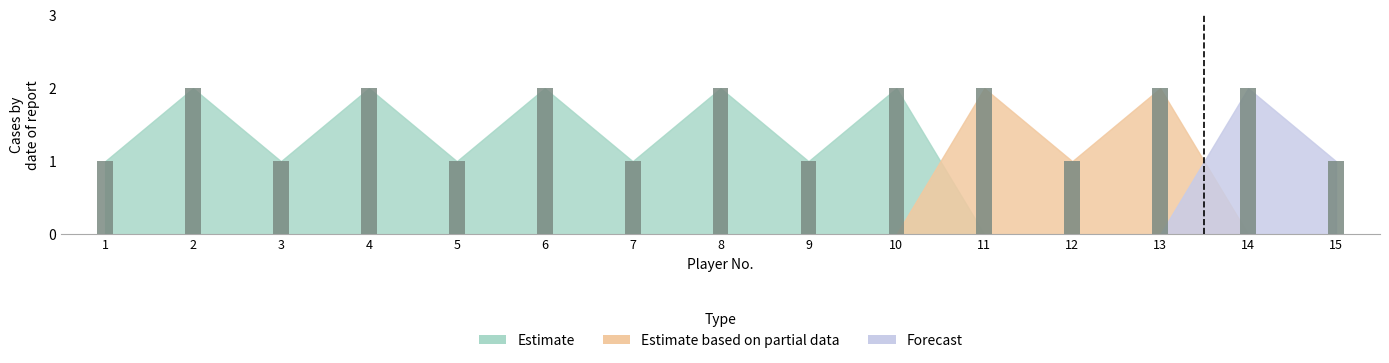

Which series changed the most between 6 and 12?

Estimate